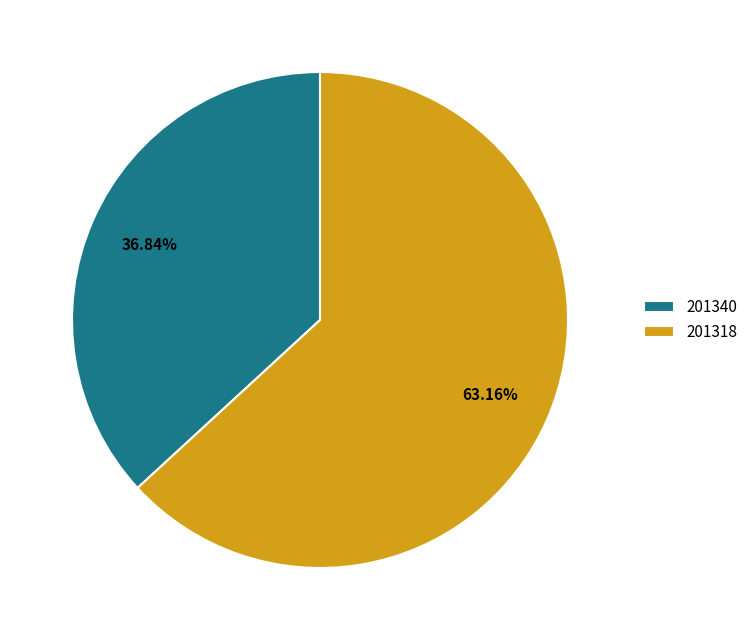

How many segments does this pie chart have?

2